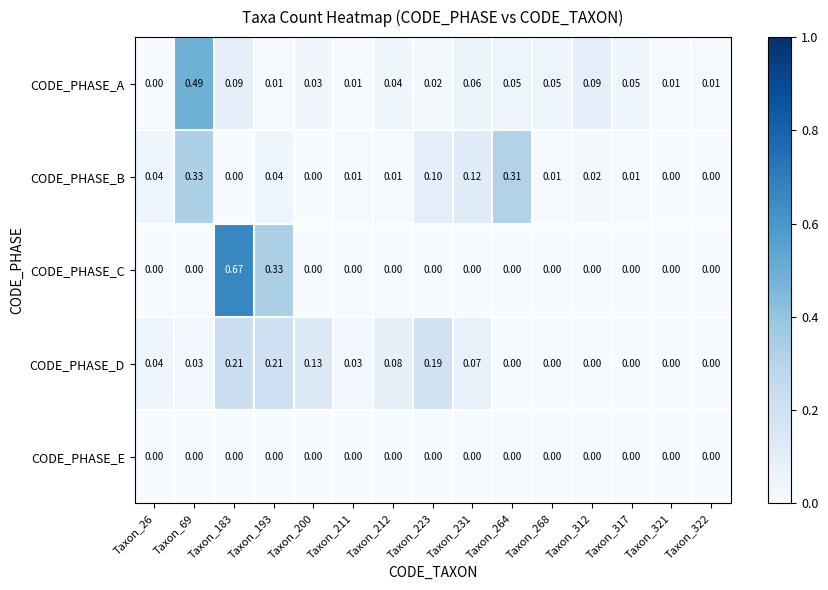

Rank the series by their maximum value, from lowest to highest.

CODE_PHASE_E, CODE_PHASE_D, CODE_PHASE_B, CODE_PHASE_A, CODE_PHASE_C